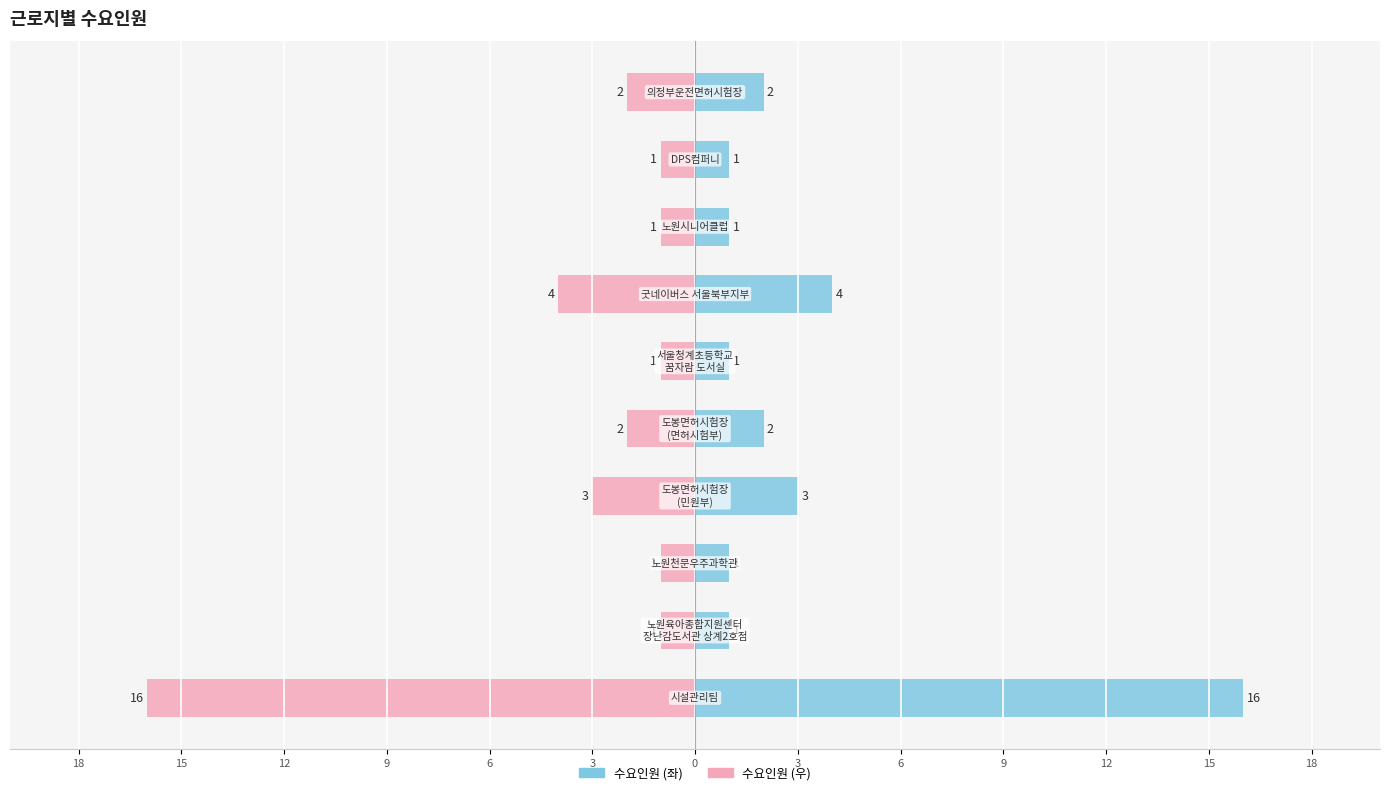

Reading left to right, transcribe all the data shown in this chart.

수요인원 (좌): 16	1	1	3	2	1	4	1	1	2
수요인원 (우): -16	-1	-1	-3	-2	-1	-4	-1	-1	-2